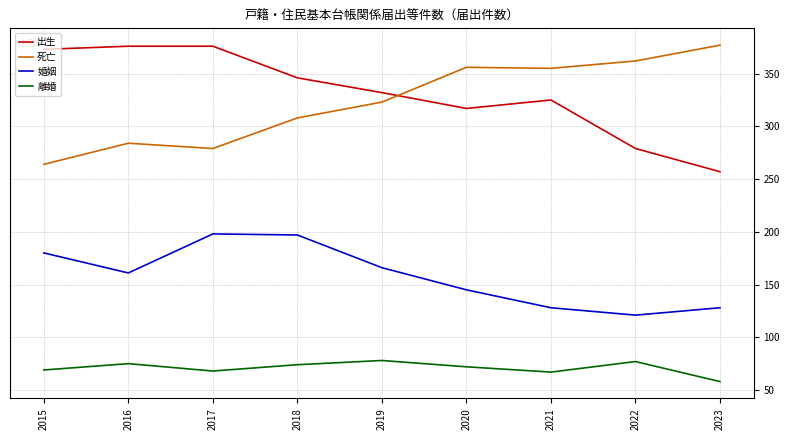

Does the chart have visible grid lines?

Yes